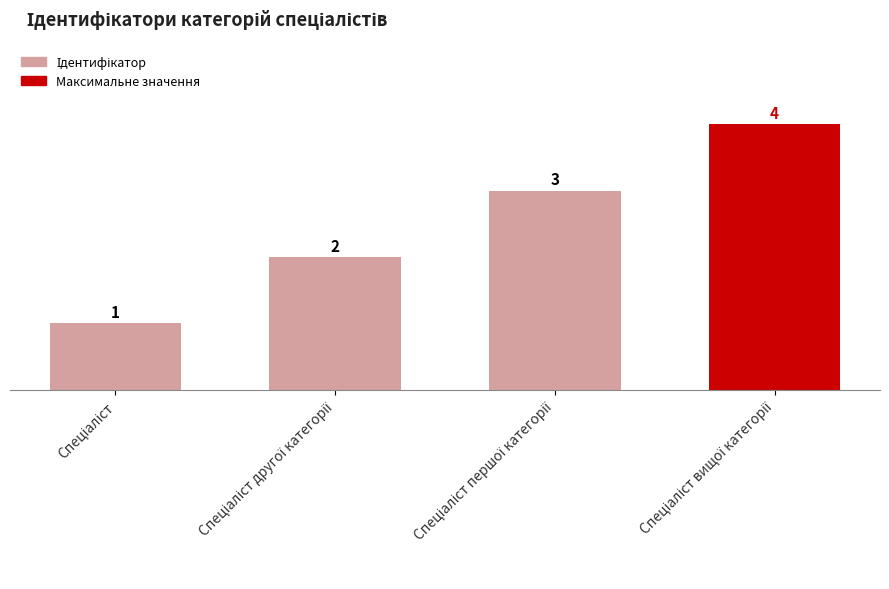

What is the difference between the maximum and minimum values?

3